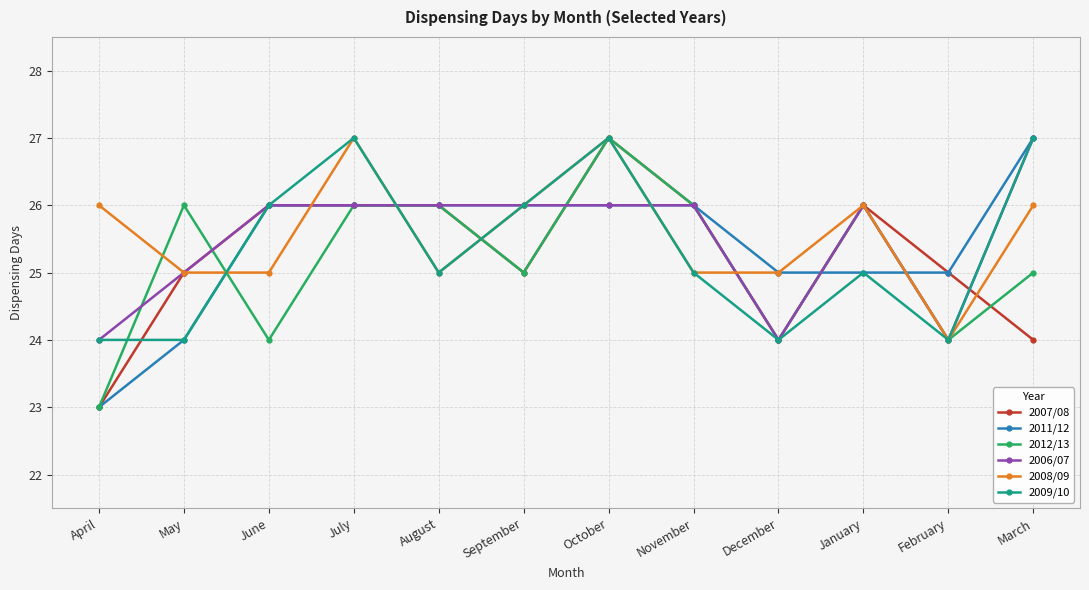

What position from the right is April?

12